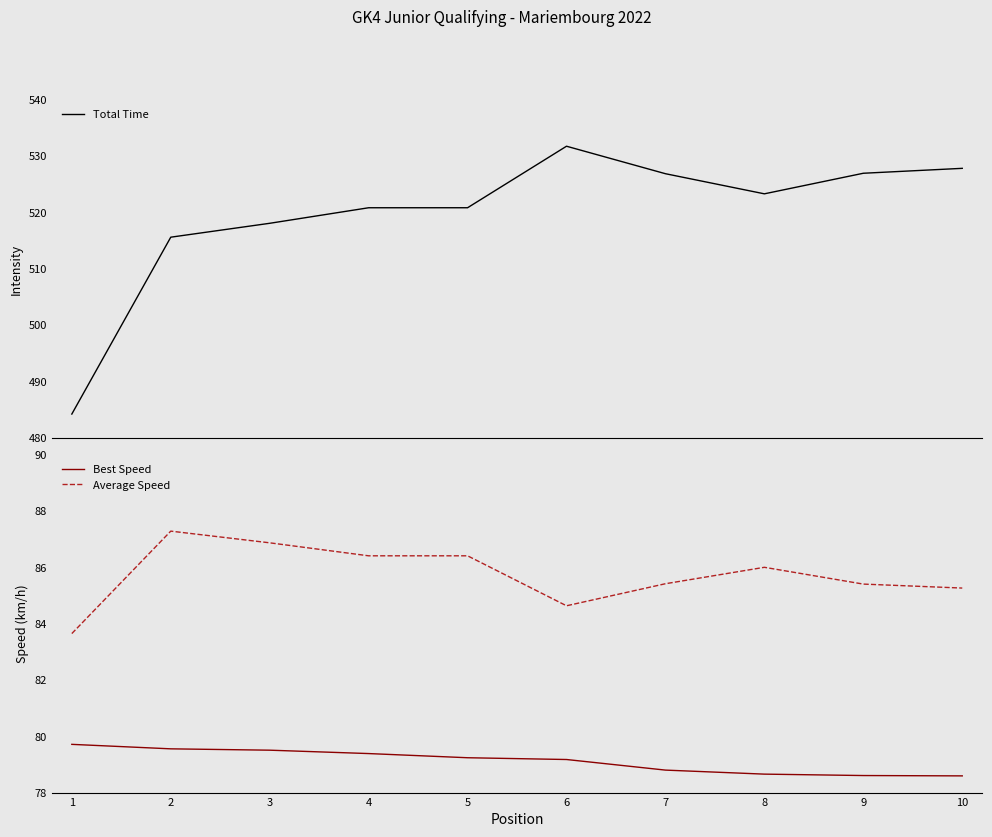

What is the approximate value of Total Time at 7?

526.8